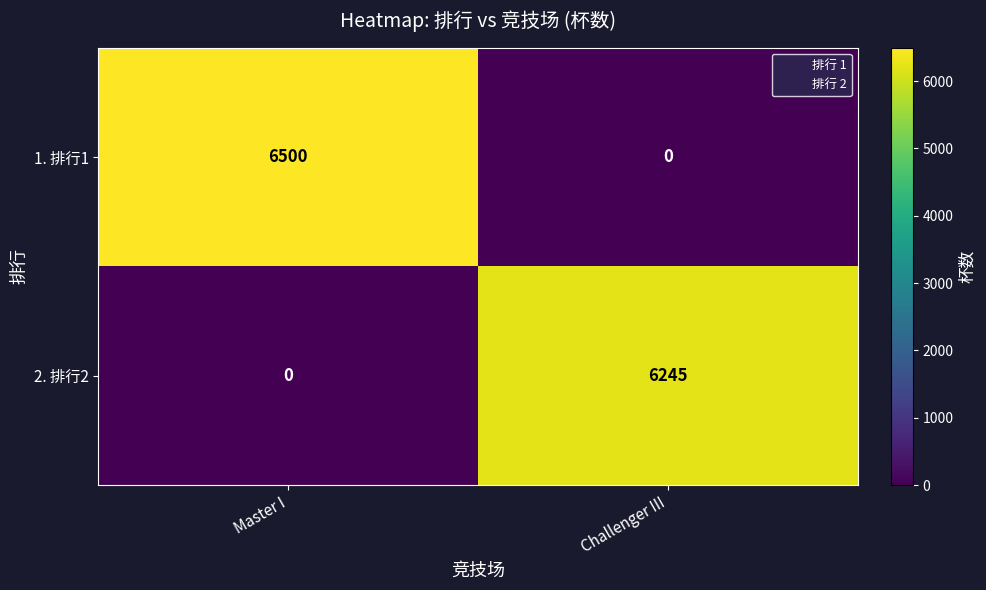

Which series has the widest spread of values?

1. 排行1